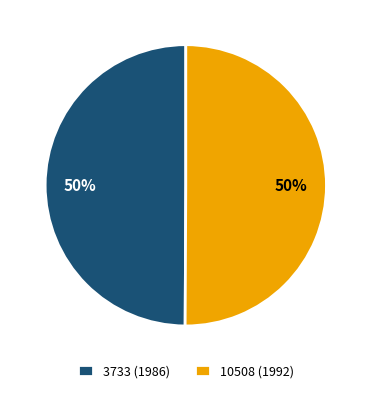

How many slices are in this pie chart?

2